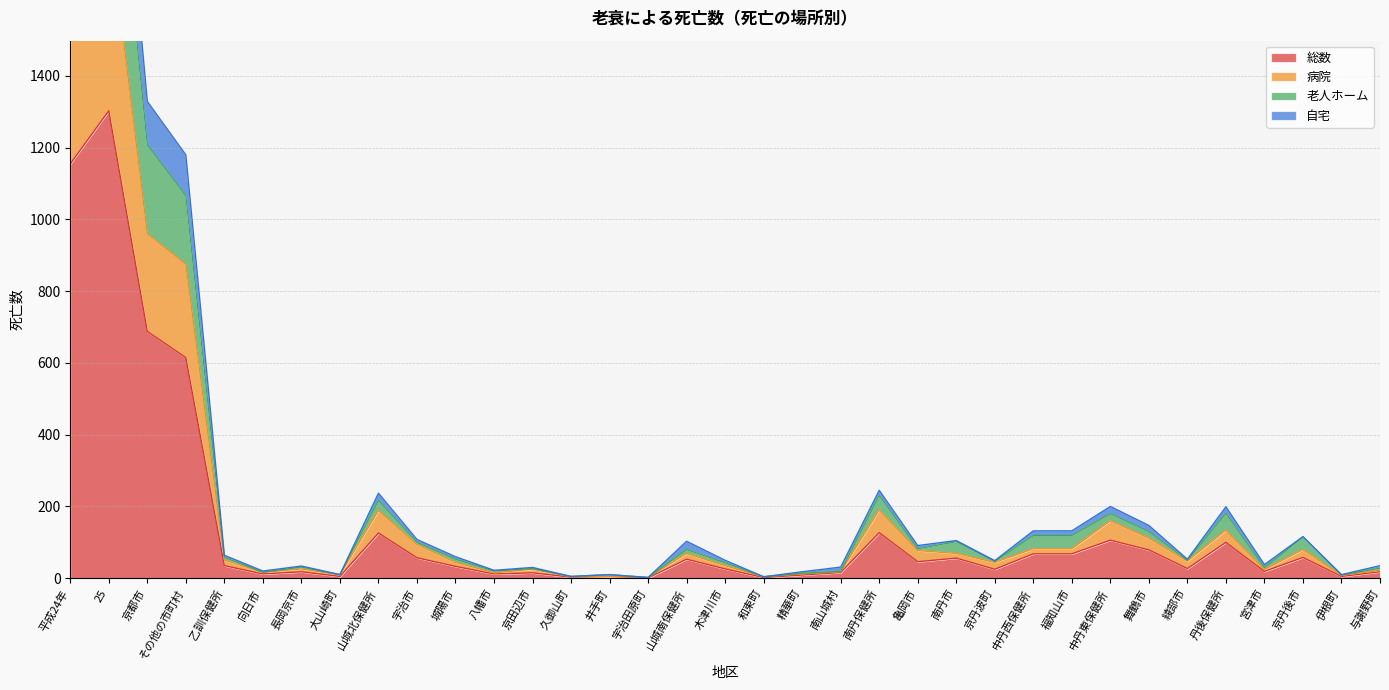

True or false: 総数 has a value of 205 at 南丹保健所.

False